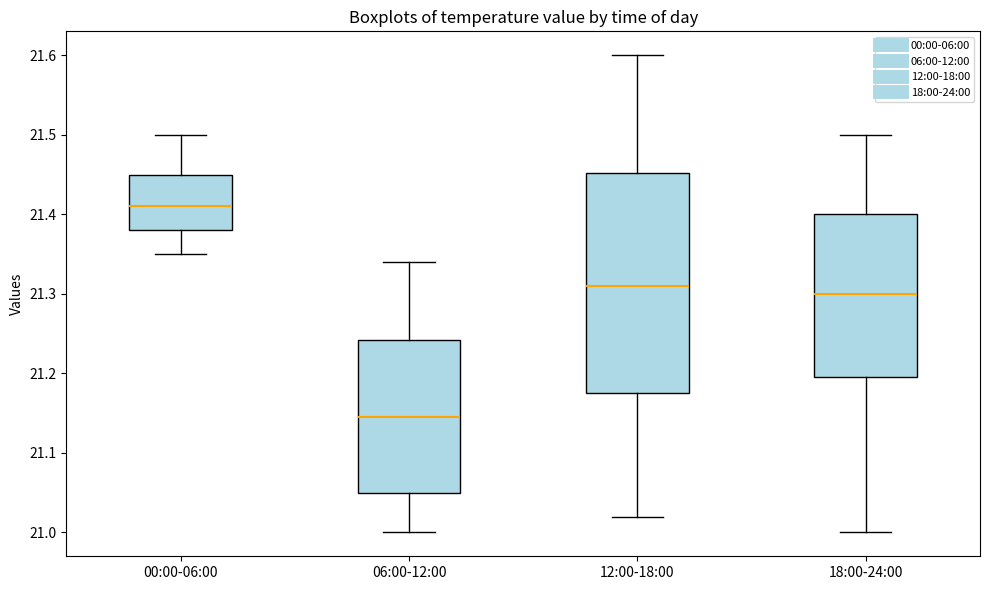

Which box's median line is the highest?

00:00-06:00